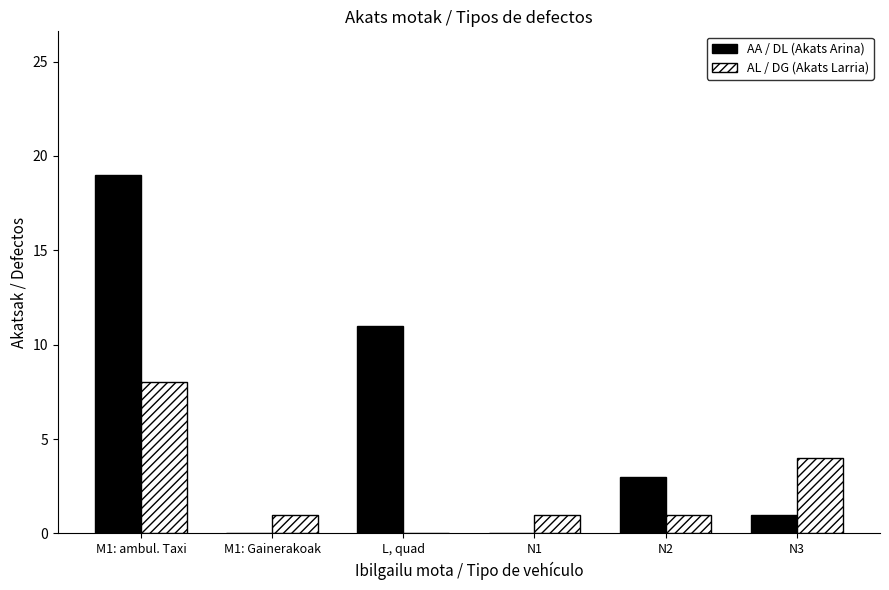

What is the sum of all AL / DG (Akats Larria) values?

15